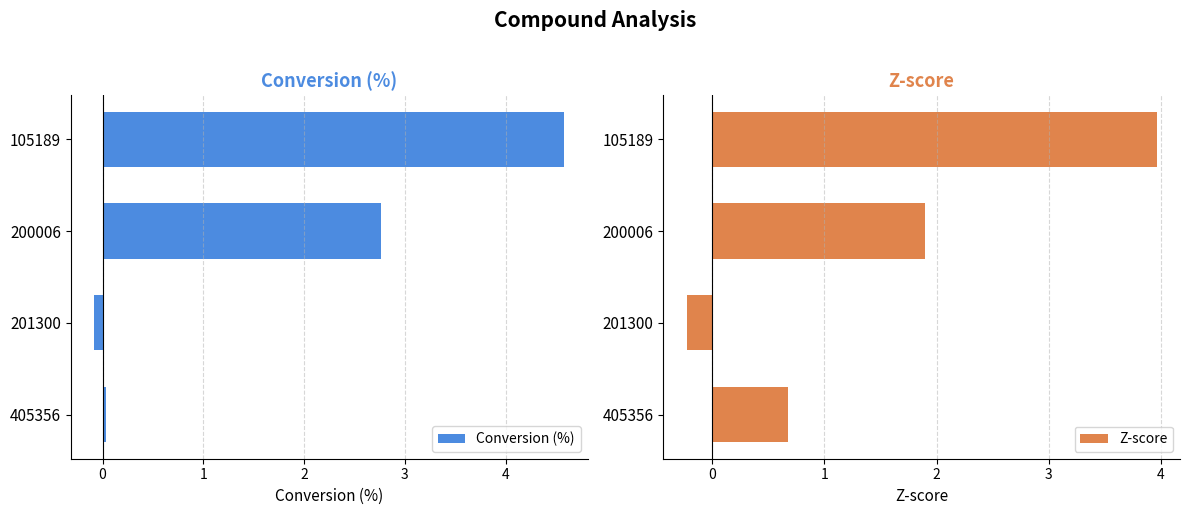

The Conversion (%) series shows 0.0 at 405356. True or false?

True